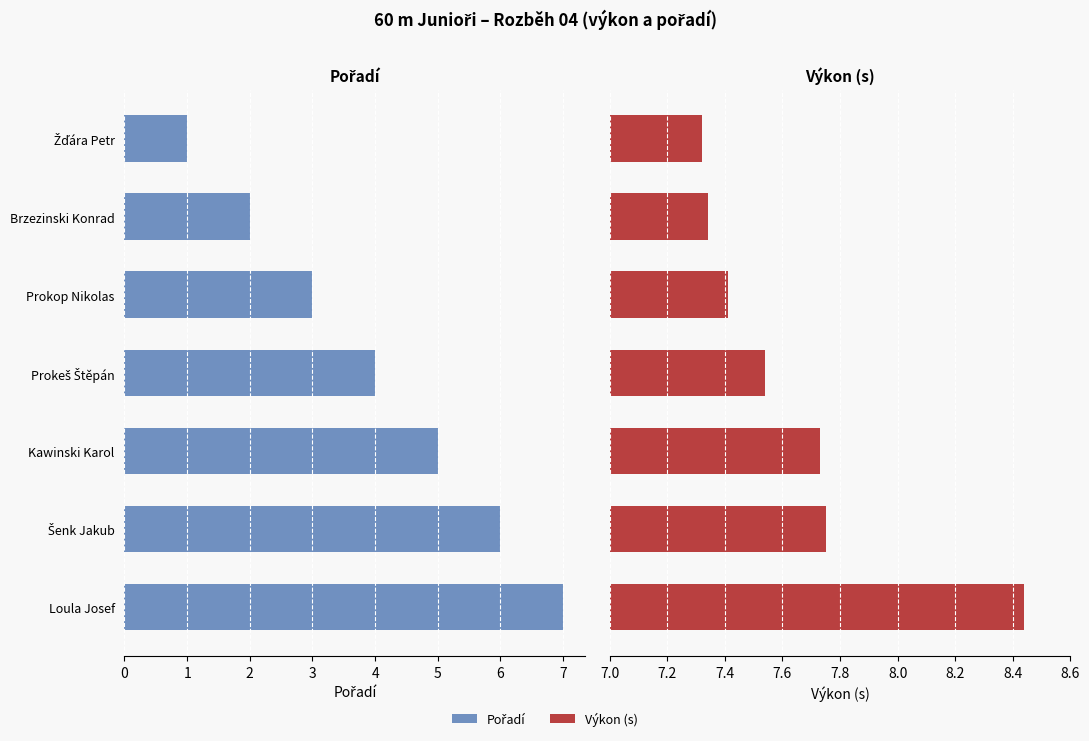

The Pořadí series shows 2.9 at Brzezinski Konrad. True or false?

False